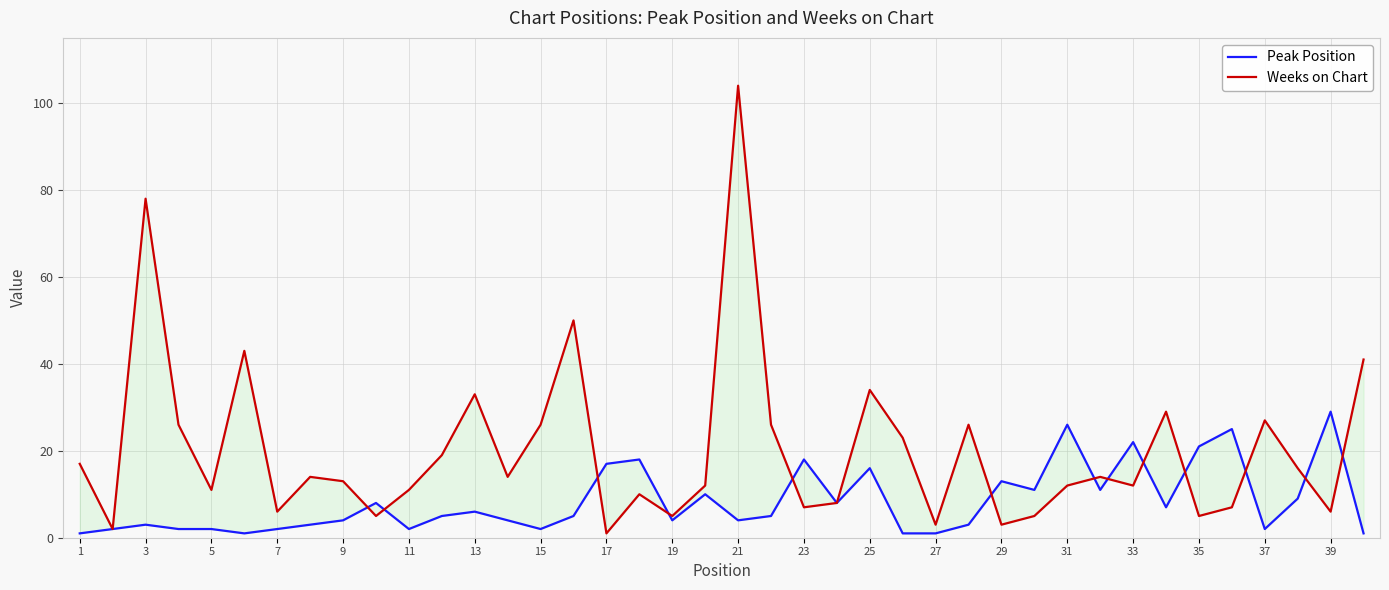

The Weeks on Chart series shows 66 at 31. True or false?

False